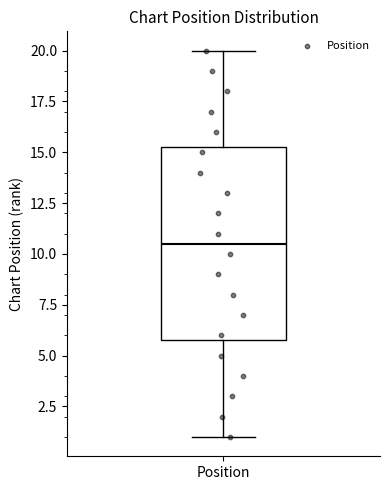

Transcribe this box plot: give where the median line is, the range the box spans, and where the two whiskers end, as read against the y-axis. The values are not printed on the chart, so give them approximately, as read against the axis.

median 10.5, box 6.0 to 15.5, whiskers 1.0 to 20.0